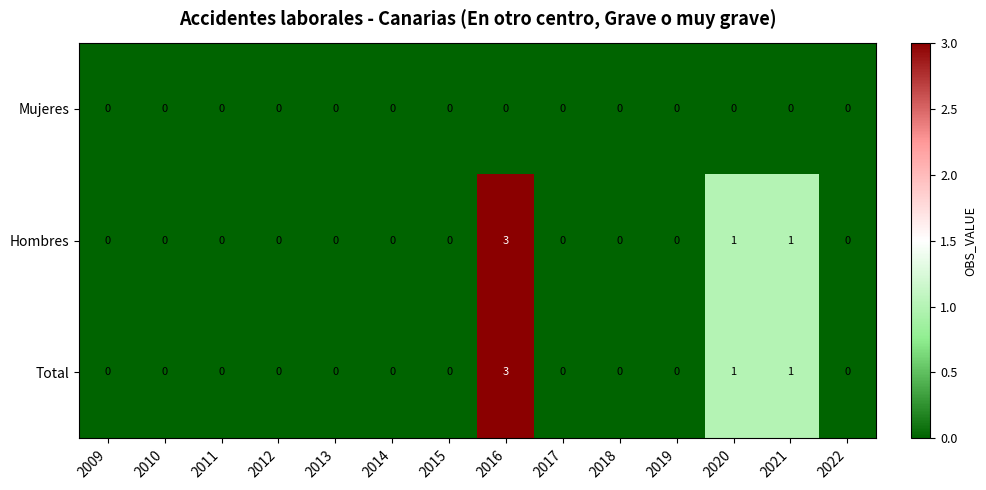

What is the spread (max minus min) of values at 2016?

3